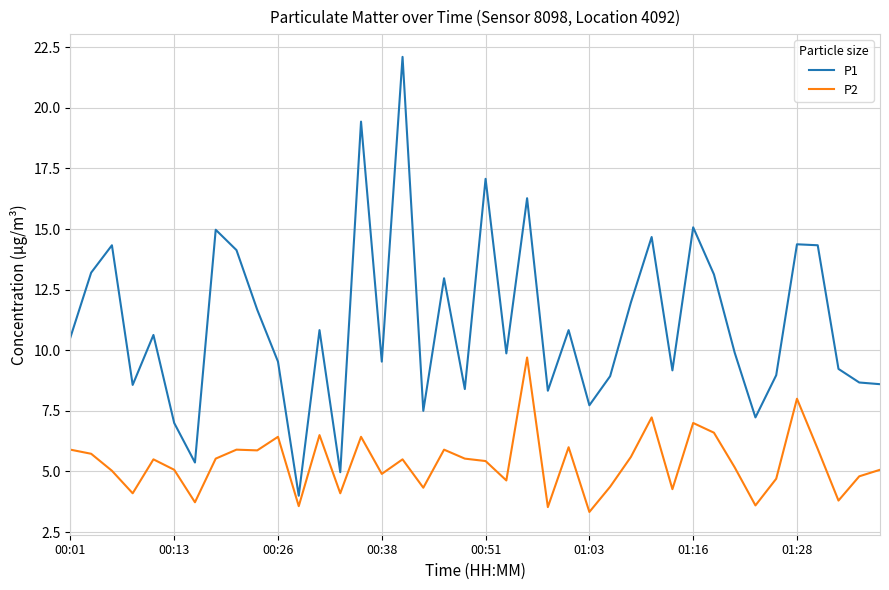

List the series in order of their peak value, lowest first.

P2, P1